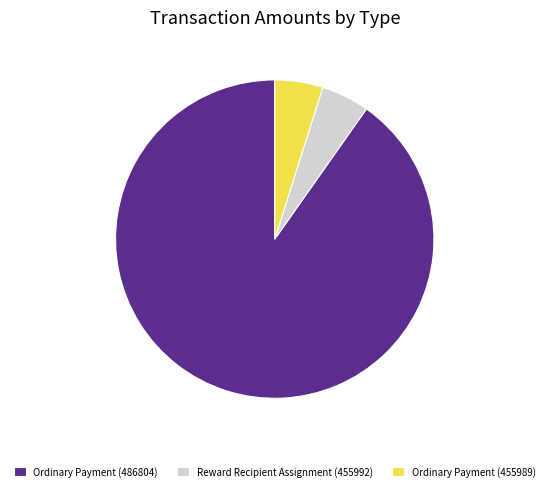

What is the ratio of the value at Ordinary Payment (486804) to the value at Reward Recipient Assignment (455992)?

18.5